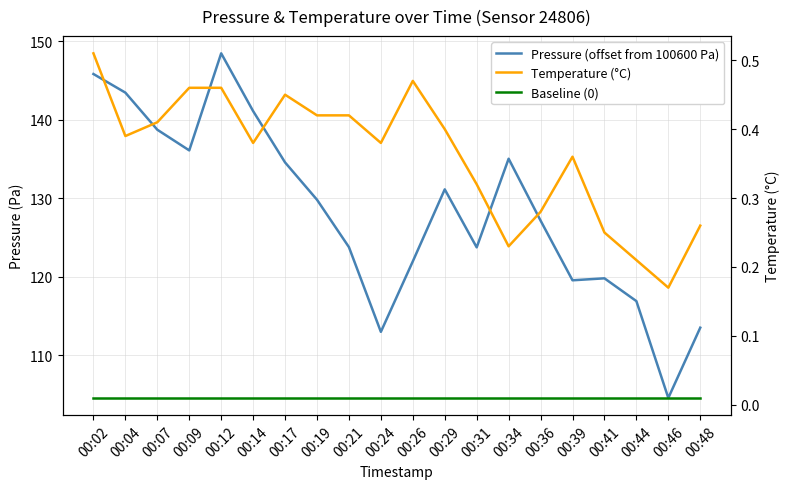

Is this an area chart (filled region under the line)?

No